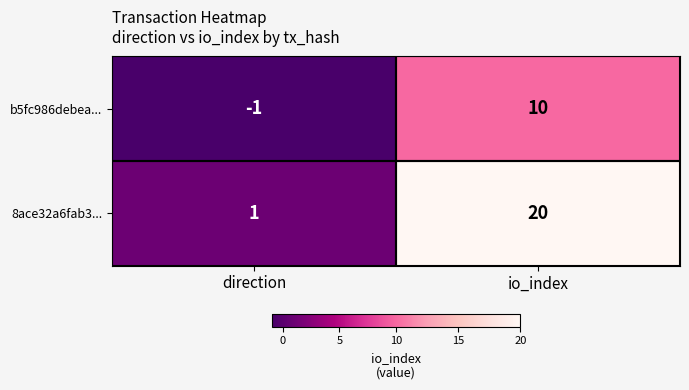

What is the difference between the maximum and minimum values in the b5fc986debea... series?

11